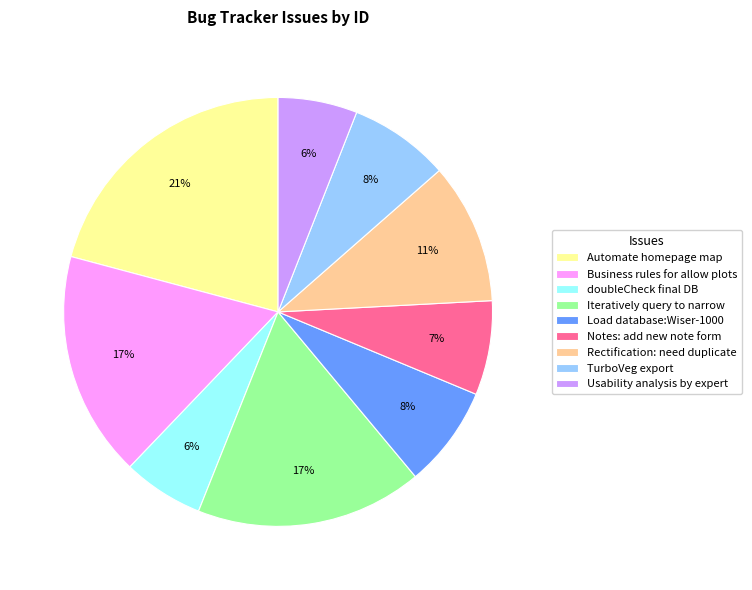

To the nearest percent, what is the difference between the largest and smallest slice percentages?

15%